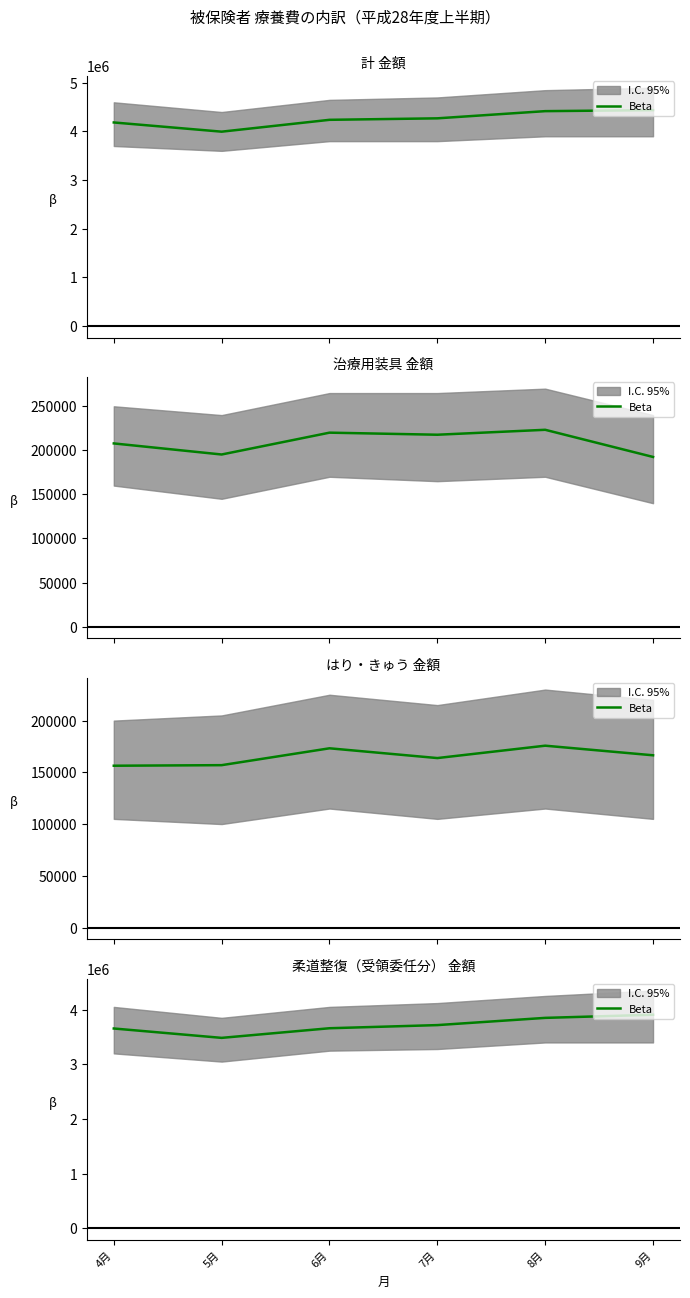

How many distinct data groups are displayed?

1